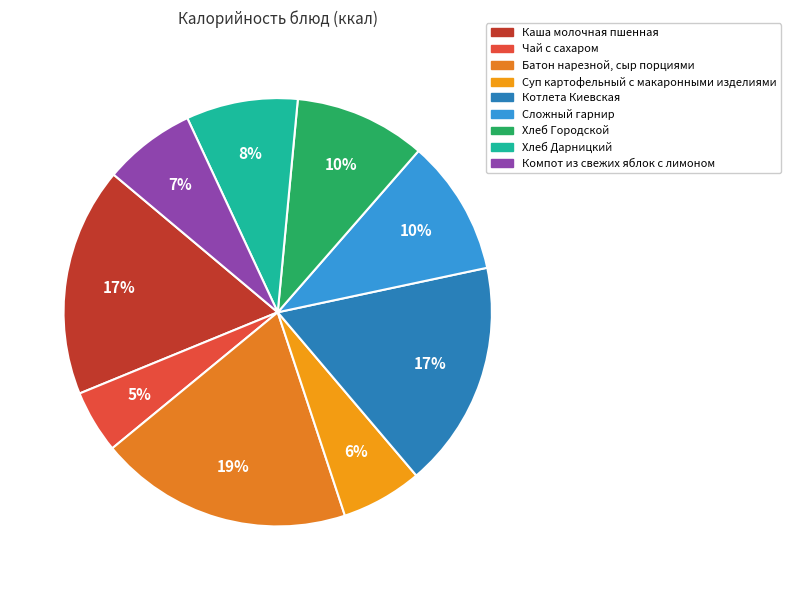

How much of the chart is everything except Компот из свежих яблок с лимоном?

93.0%